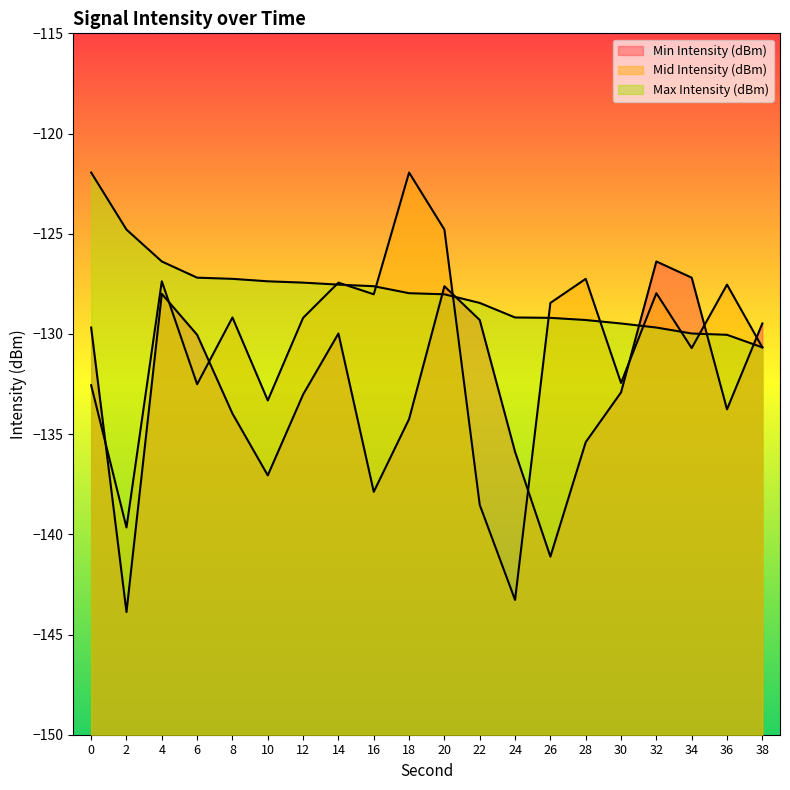

What is the maximum value shown in the chart?

-121.9